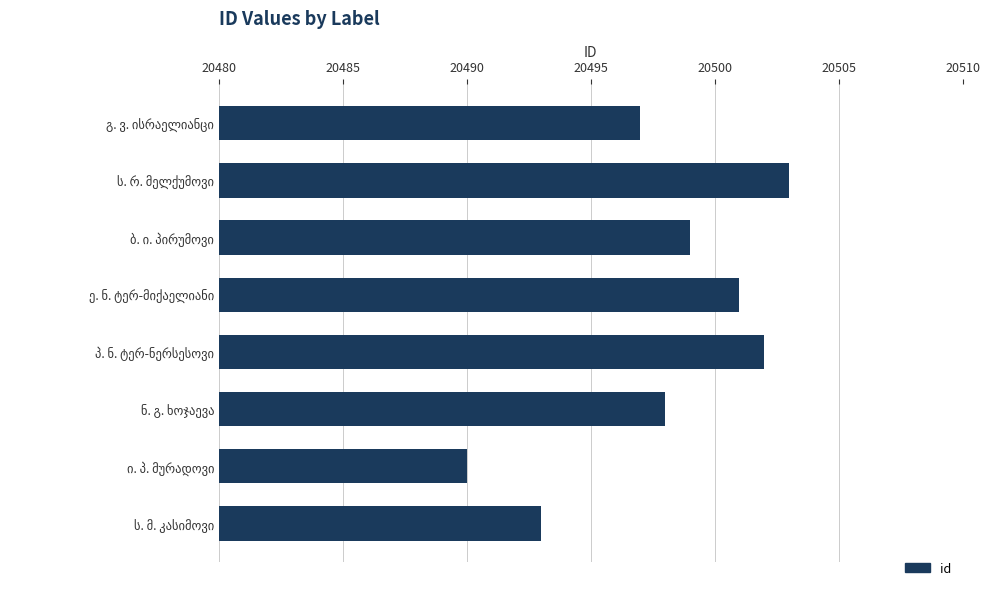

What is the difference between the second highest and minimum values?

12